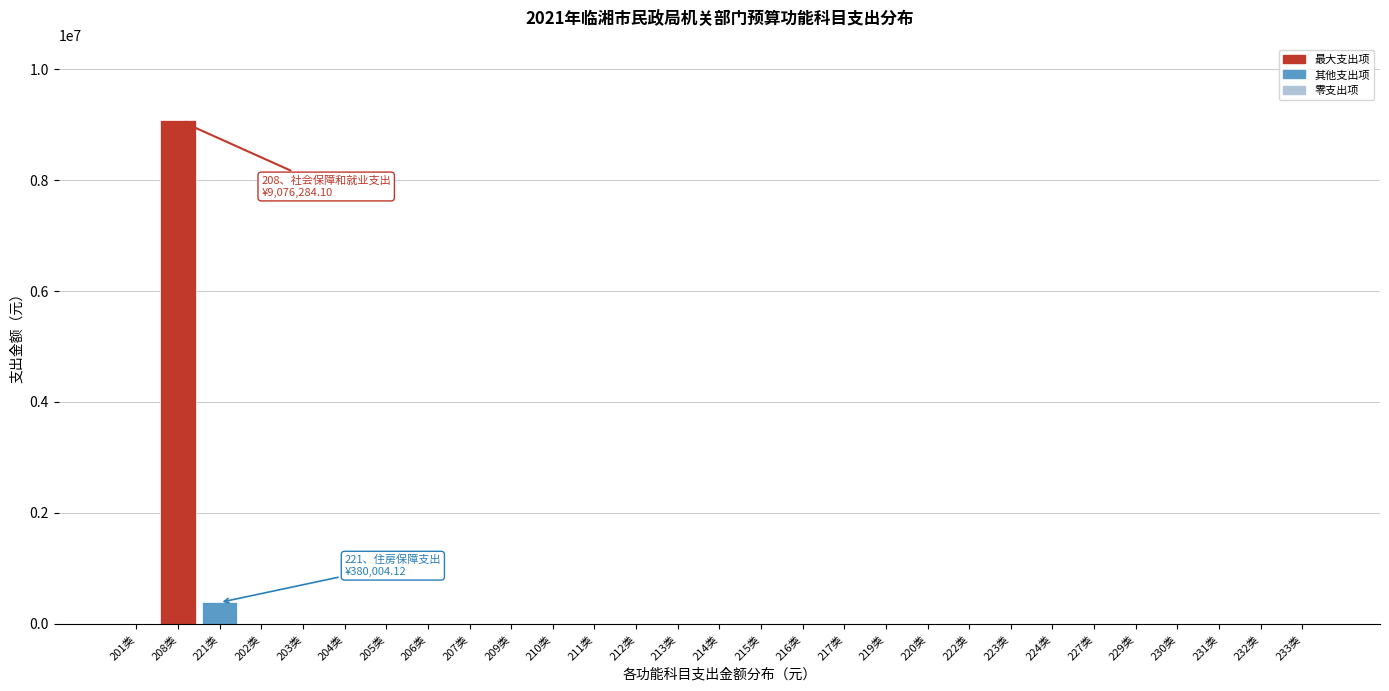

Reading left to right, list all the values displayed in this chart.

201类=0.0	208类=9076284.1	221类=380004.1	202类=0.0	203类=0.0	204类=0.0	205类=0.0	206类=0.0	207类=0.0	209类=0.0	210类=0.0	211类=0.0	212类=0.0	213类=0.0	214类=0.0	215类=0.0	216类=0.0	217类=0.0	219类=0.0	220类=0.0	222类=0.0	223类=0.0	224类=0.0	227类=0.0	229类=0.0	230类=0.0	231类=0.0	232类=0.0	233类=0.0